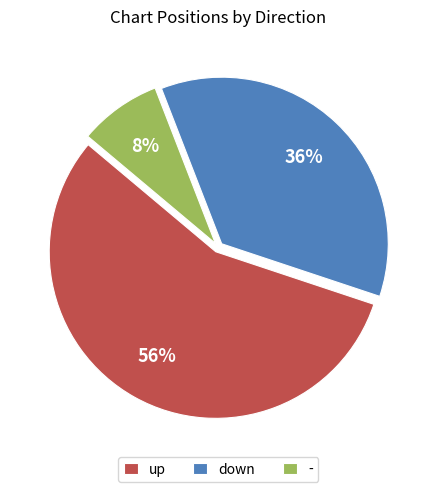

How many segments does this pie chart have?

3